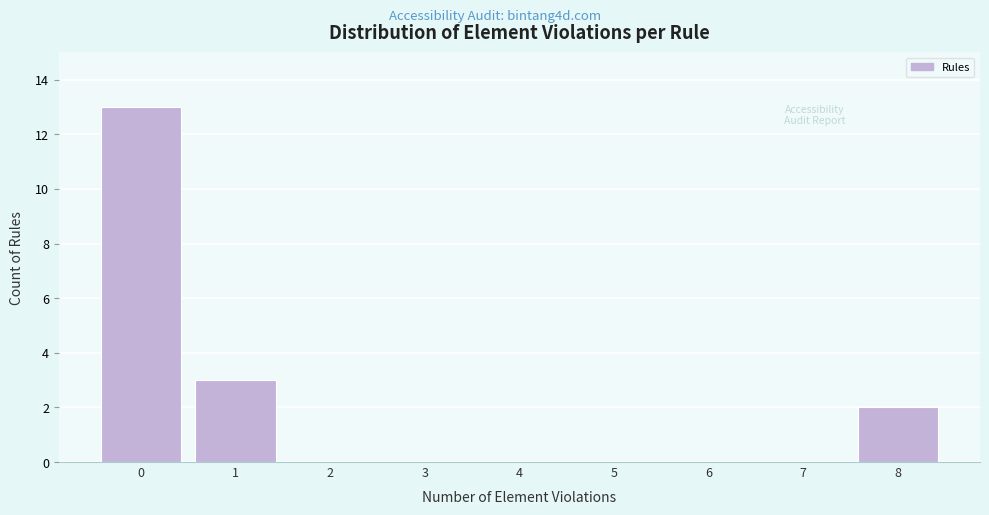

How tall is the bar that spans 0.5 to 1.5 on the x-axis? The values are not printed on the chart, so give them approximately, as read against the axis.

3